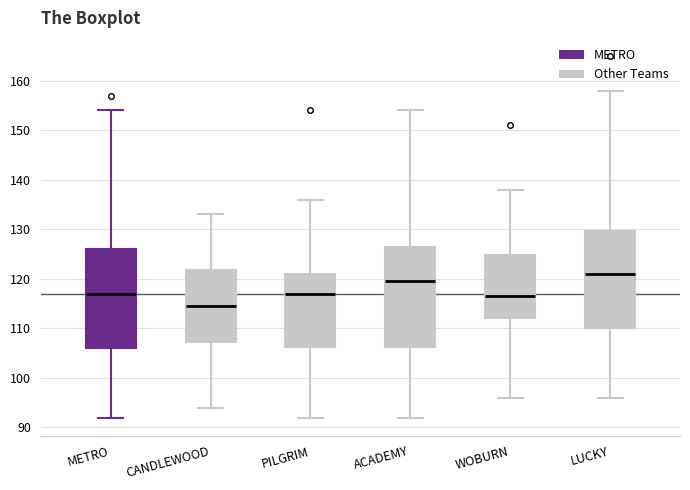

Reading left to right, read every box against the y-axis: the position of its median line, the range the box covers, and the ends of its whiskers. The values are not printed on the chart, so give them approximately, as read against the axis.

METRO: median 117, box 106 to 126, whiskers 92 to 154
CANDLEWOOD: median 115, box 107 to 122, whiskers 94 to 133
PILGRIM: median 117, box 106 to 121, whiskers 92 to 136
ACADEMY: median 120, box 106 to 127, whiskers 92 to 154
WOBURN: median 117, box 112 to 125, whiskers 96 to 138
LUCKY: median 121, box 110 to 130, whiskers 96 to 158